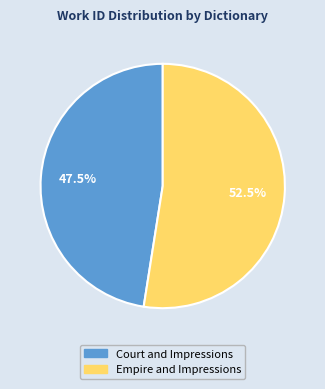

Approximately how many times larger is the value at Court and Impressions compared to Empire and Impressions?

0.9